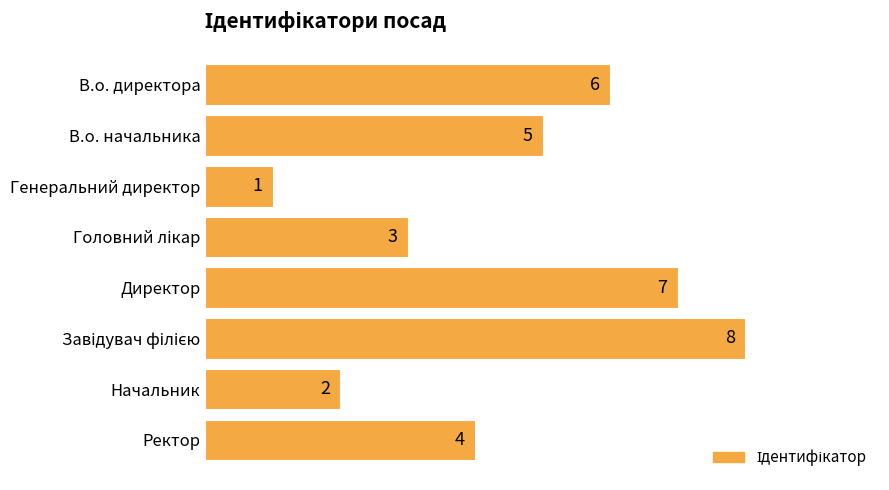

How many distinct data groups are displayed?

1